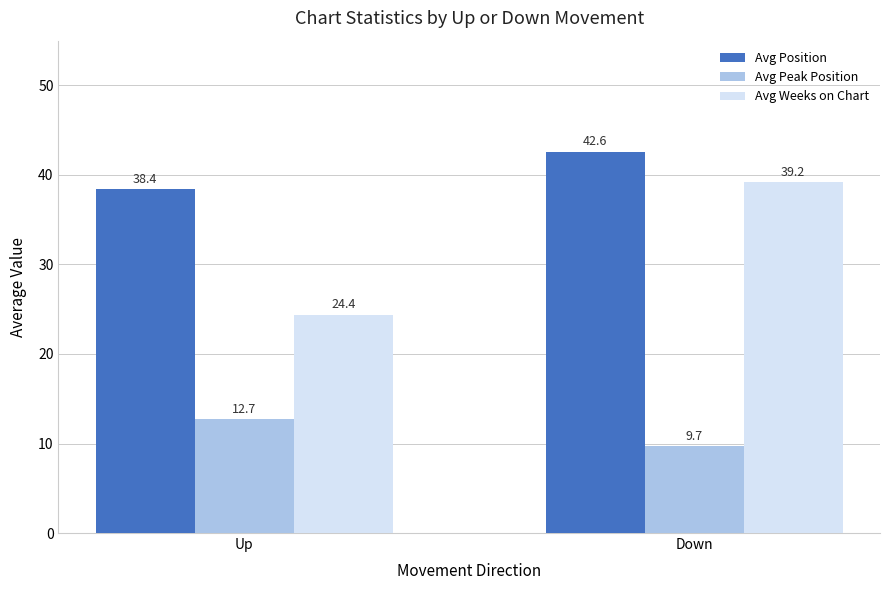

Which category has the highest value in the Avg Peak Position series?

Up